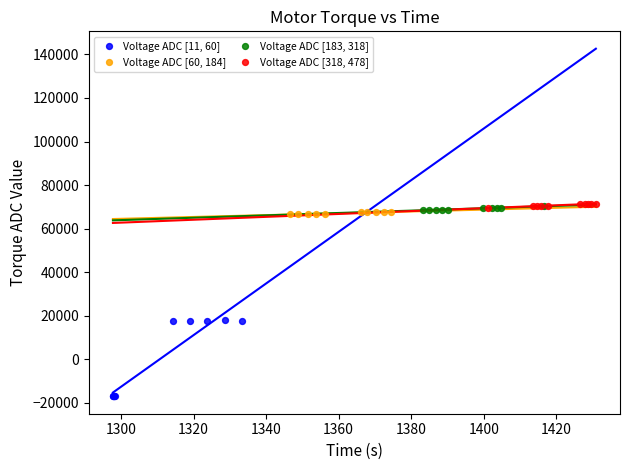

What are all the series names shown in the legend?

Voltage ADC [11, 60], Voltage ADC [60, 184], Voltage ADC [183, 318], Voltage ADC [318, 478]